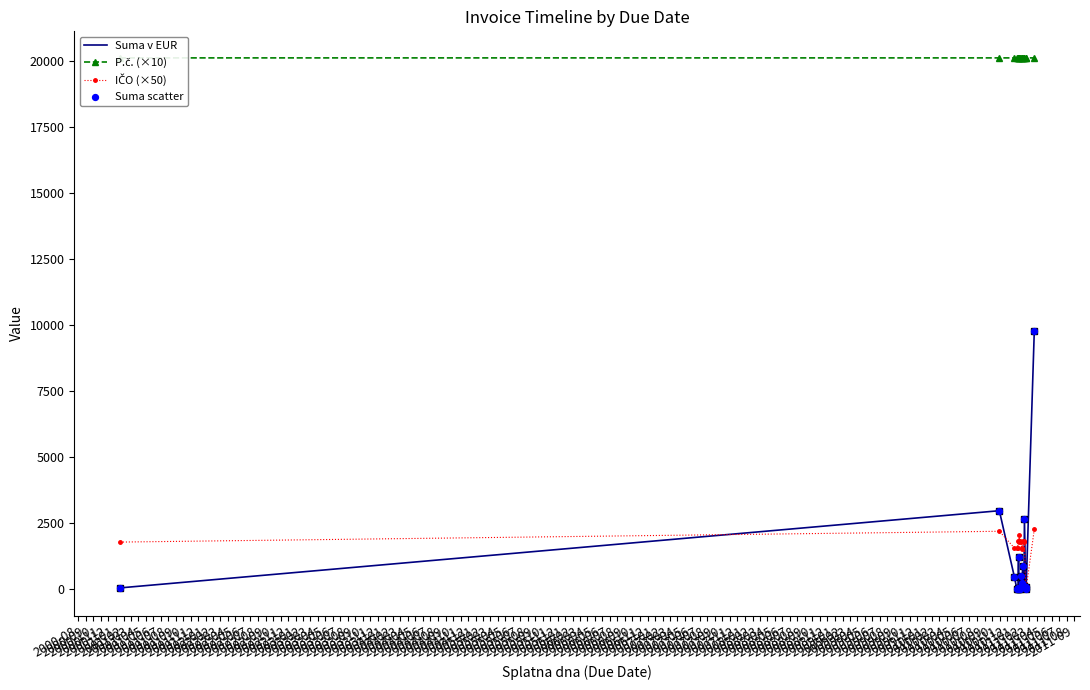

What is the maximum value for Suma v EUR?

9774.7